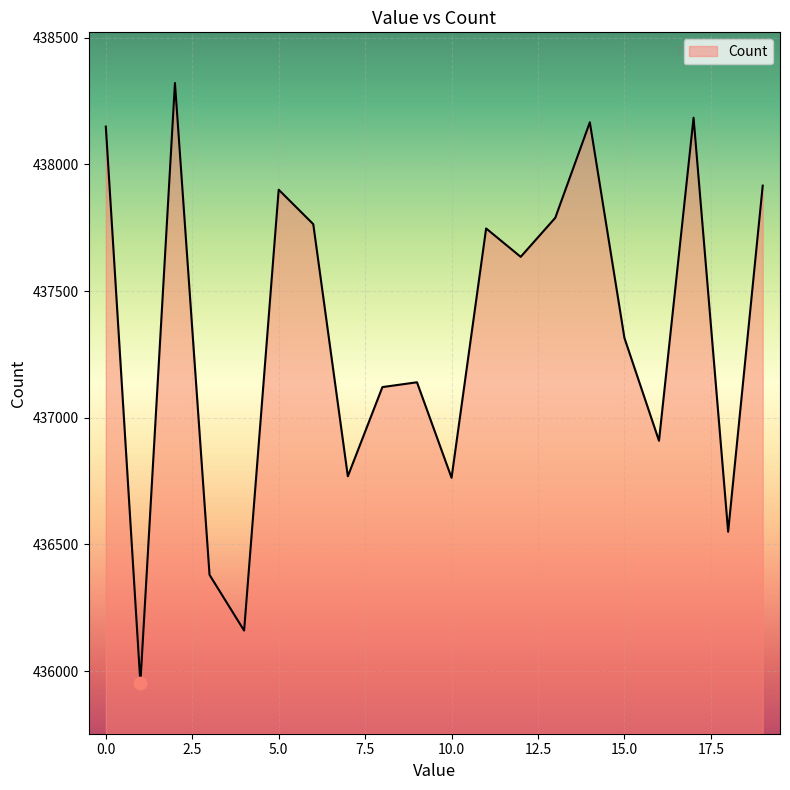

What is the smallest value displayed?

435953